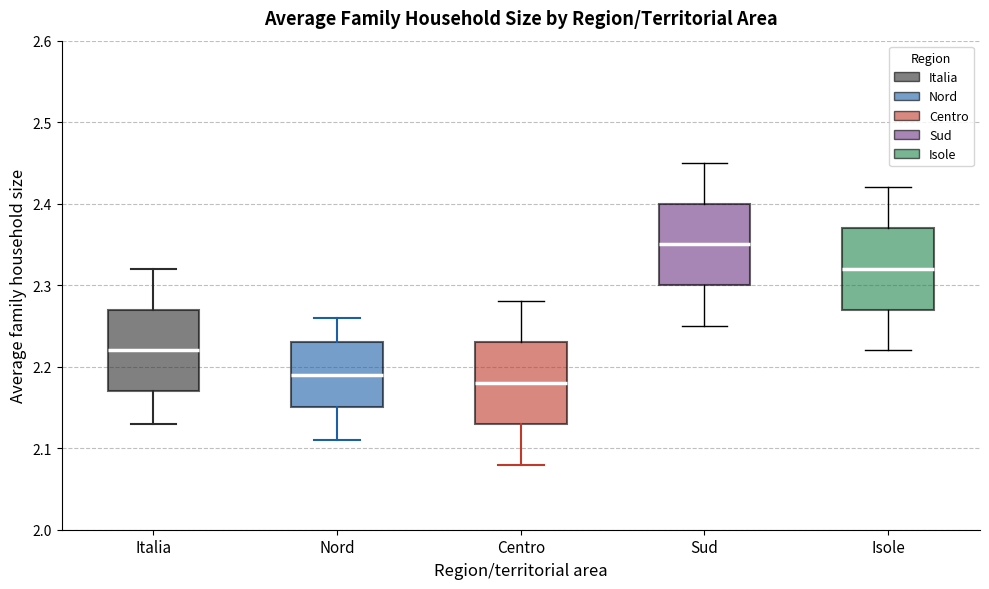

Reading left to right, read every box against the y-axis: the position of its median line, the range the box covers, and the ends of its whiskers. The values are not printed on the chart, so give them approximately, as read against the axis.

Italia: median 2.22, box 2.17 to 2.27, whiskers 2.13 to 2.32
Nord: median 2.19, box 2.15 to 2.23, whiskers 2.11 to 2.26
Centro: median 2.18, box 2.13 to 2.23, whiskers 2.08 to 2.28
Sud: median 2.35, box 2.30 to 2.40, whiskers 2.25 to 2.45
Isole: median 2.32, box 2.27 to 2.37, whiskers 2.22 to 2.42